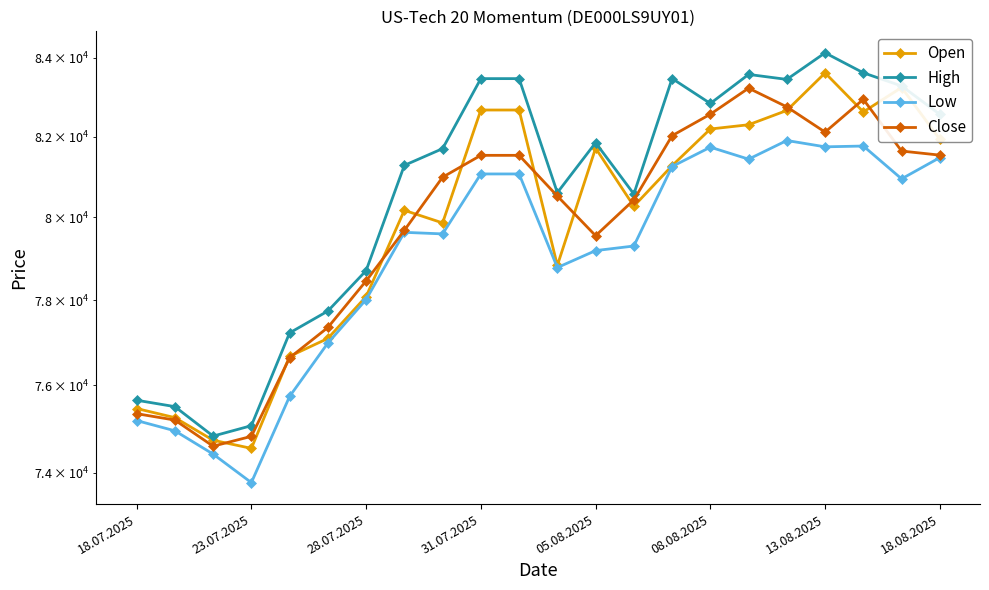

Reading left to right, what are all the values shown in this chart?

Open: 75466	75256	74739	74553	76677	77098	78089	80173	79865	82666	82666	78835	81709	80274	81272	82188	82295	82655	83607	82618	83236	81931
High: 75657	75509	74833	75071	77228	77745	78710	81281	81697	83462	83462	80606	81845	80573	83465	82831	83569	83442	84122	83610	83275	82556
Low: 75189	74954	74423	73778	75745	76988	78018	79636	79598	81068	81068	78784	79193	79304	81252	81733	81435	81900	81742	81762	80947	81474
Close: 75347	75200	74603	74827	76643	77356	78463	79684	80988	81530	81530	80523	79554	80427	82021	82560	83219	82745	82110	82936	81637	81535